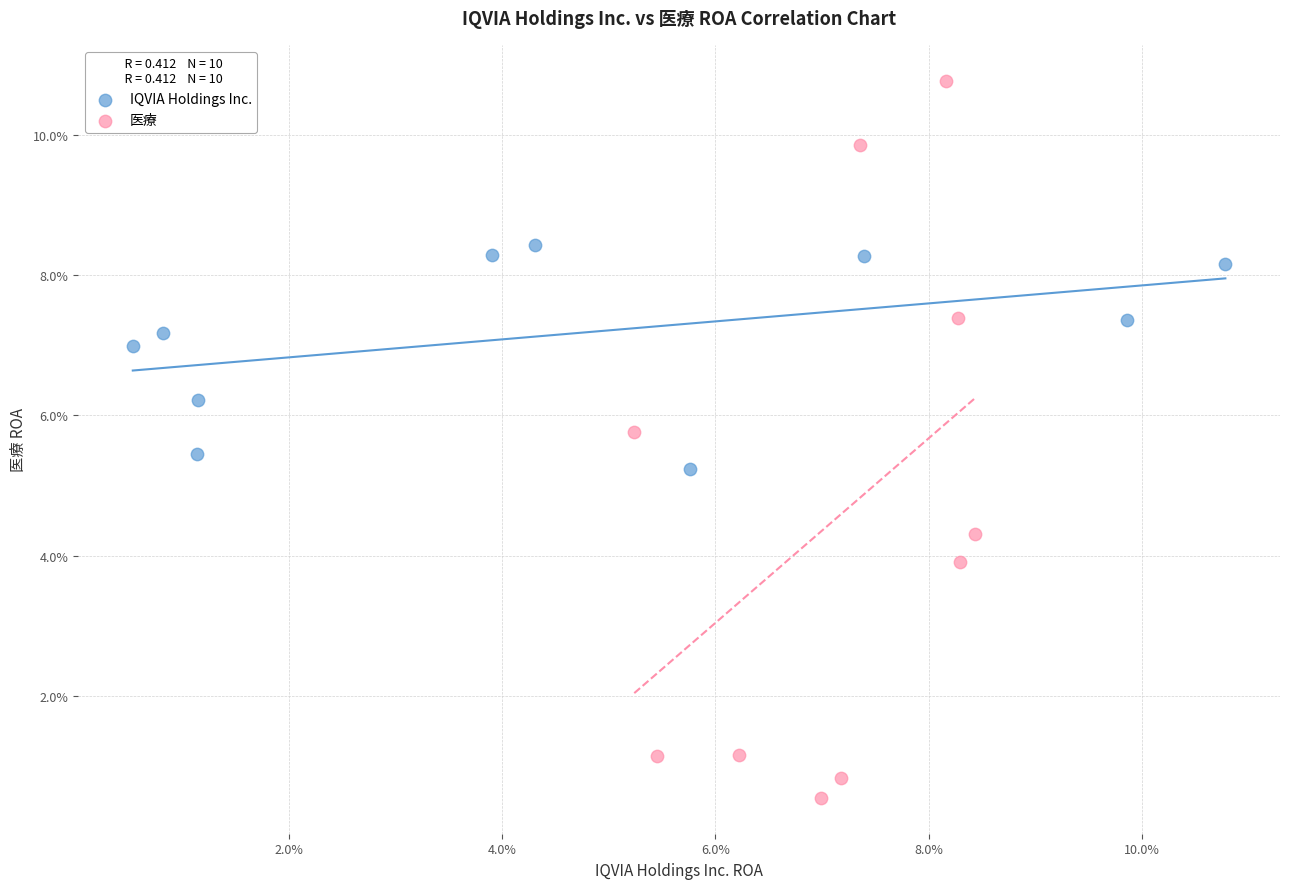

Which series contains the highest Y value?

医療